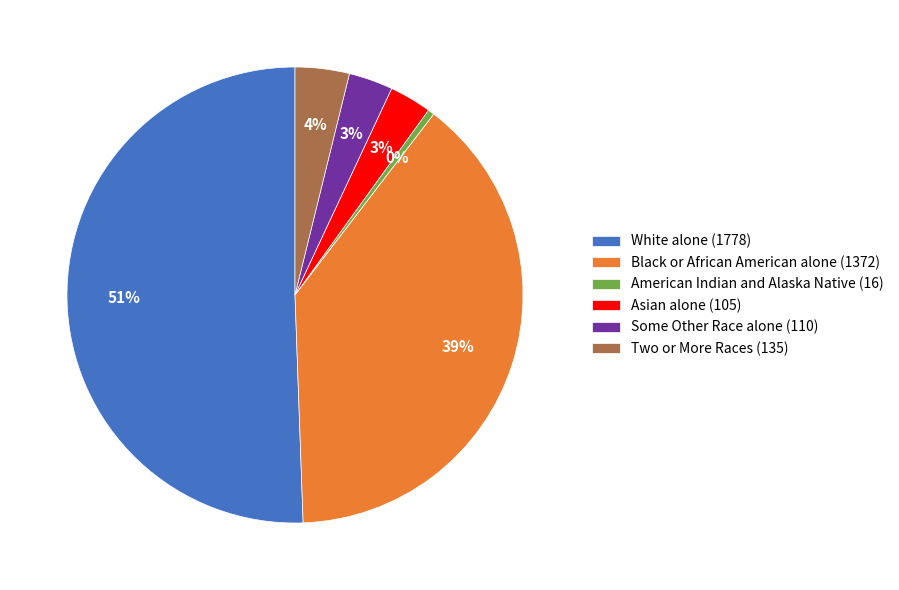

Which category has the biggest portion of the pie?

White alone (1778)